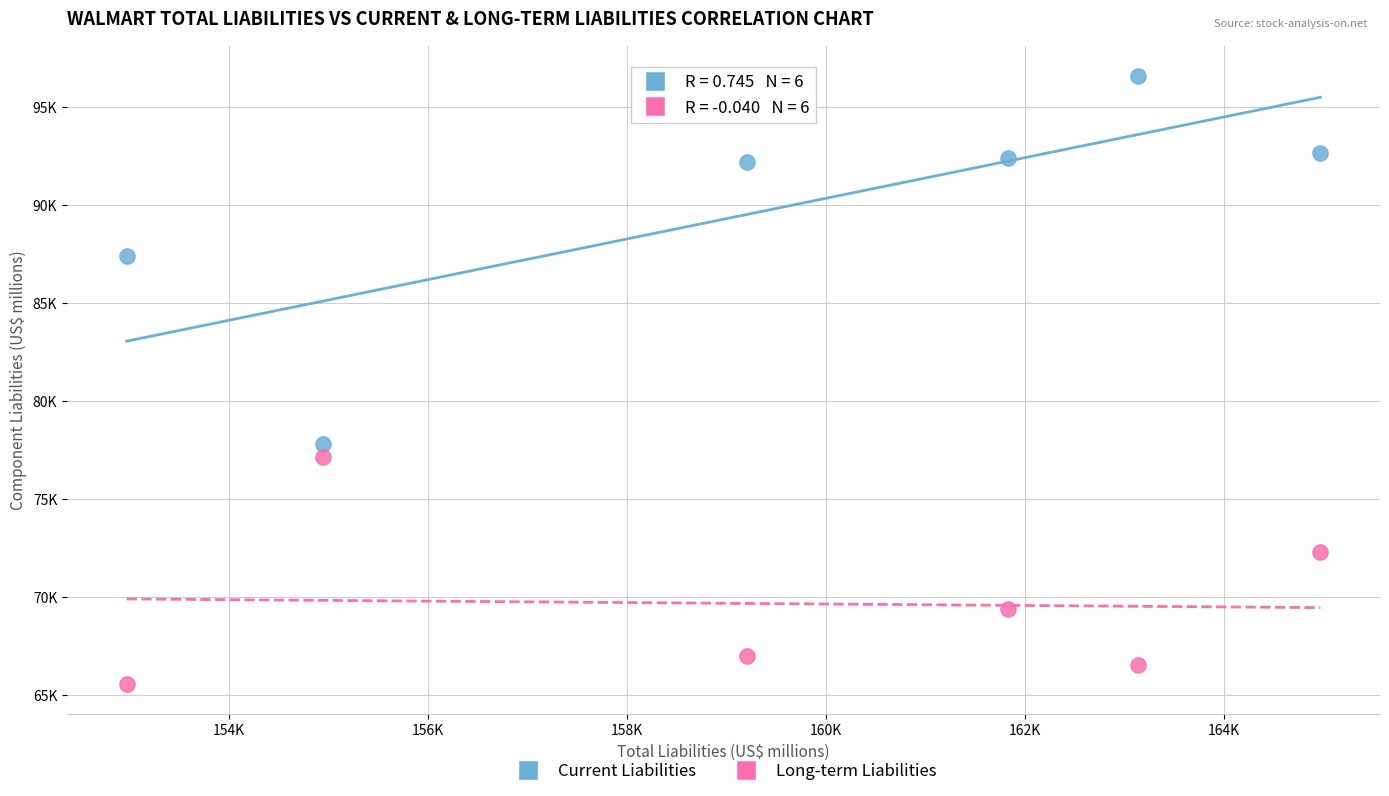

What are all the series names shown in the legend?

Current Liabilities, Long-term Liabilities